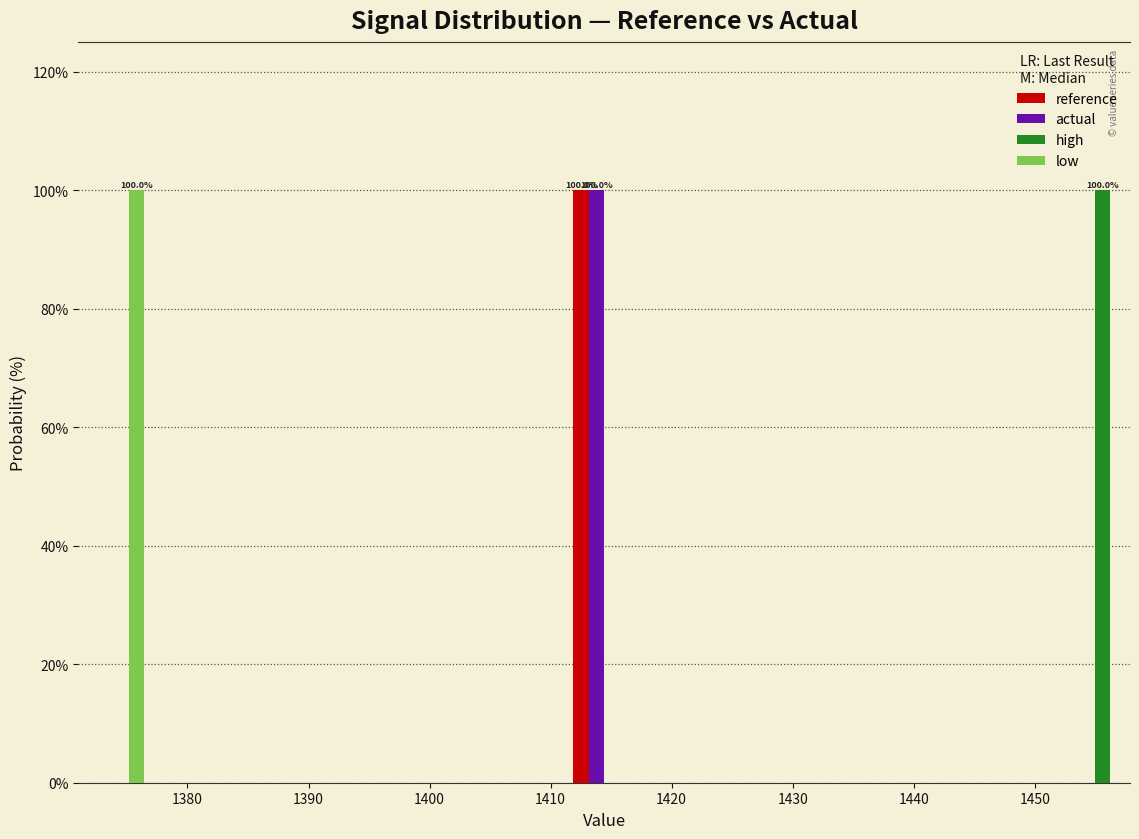

In the reference series, which range on the x-axis has the tallest bar?

1412 to 1417